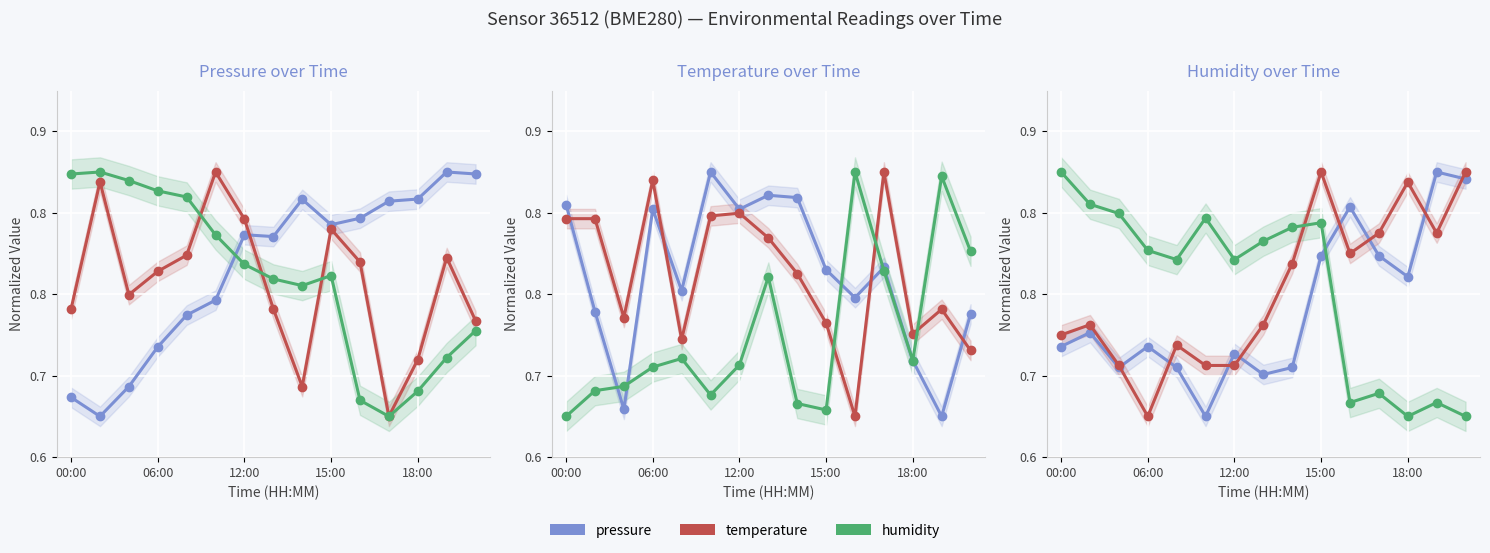

Which category has the lowest value across all series?

5